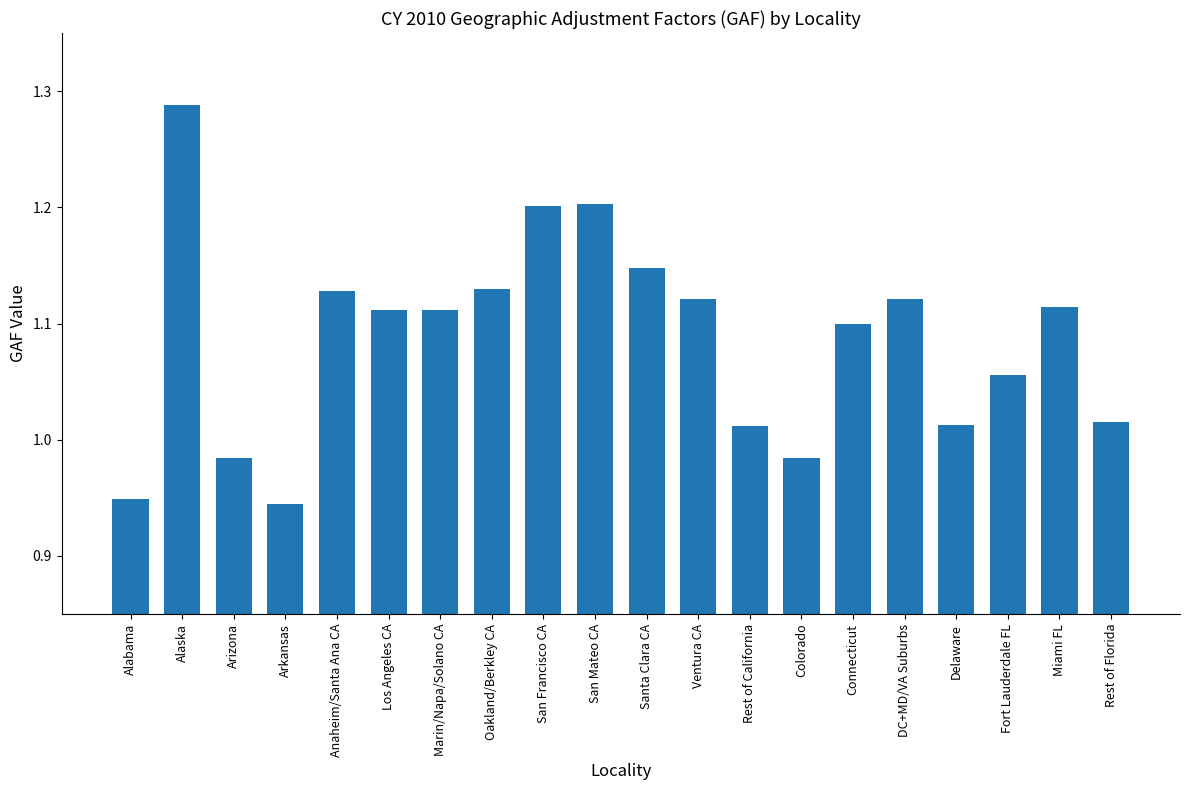

Are the bars grouped side by side (vs. stacked)?

No